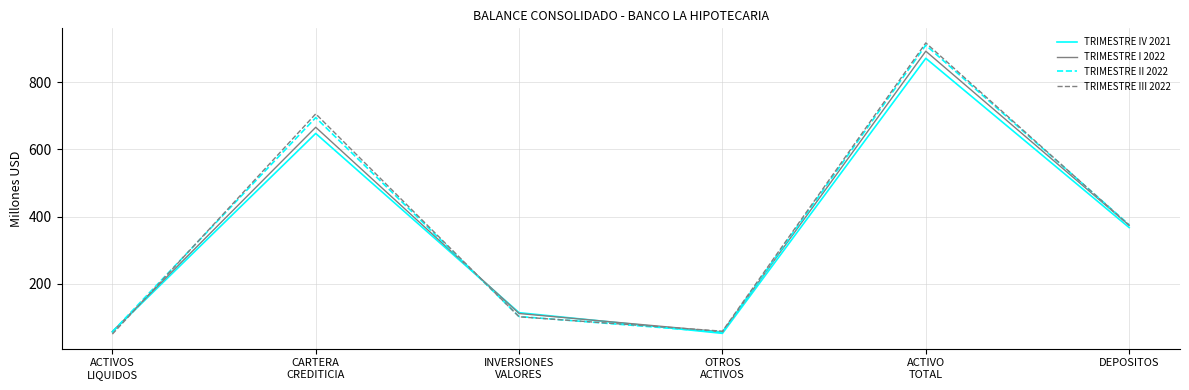

The TRIMESTRE IV 2021 series shows 197.8 at DEPOSITOS. True or false?

False